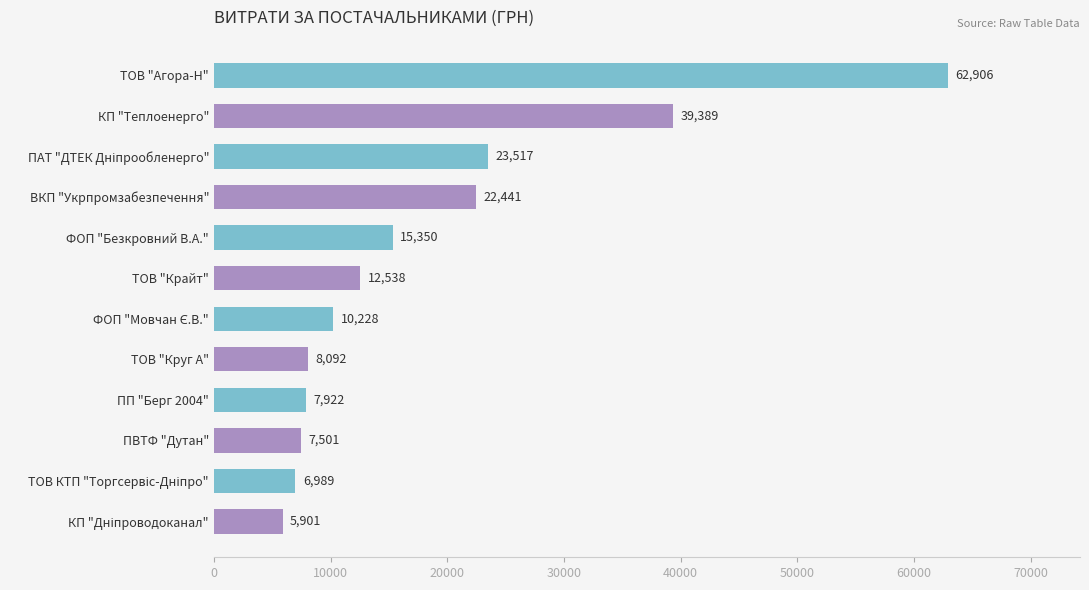

Where is the data nearest to the value 34403?

КП "Теплоенерго"